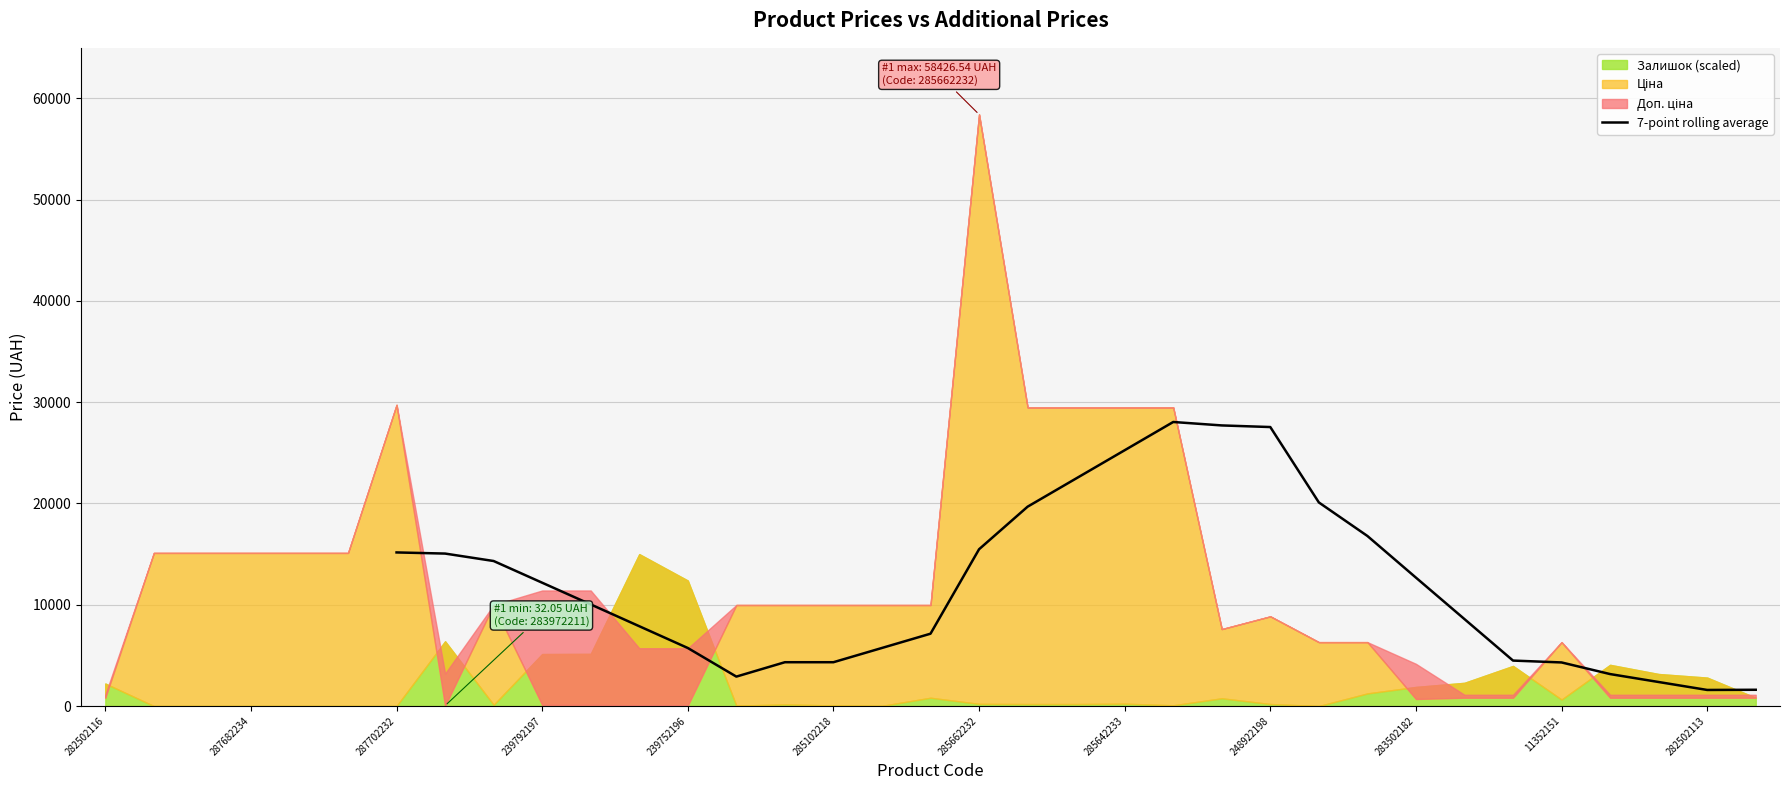

How many points are lower than both their immediate neighbors (excluding endpoints)?

2